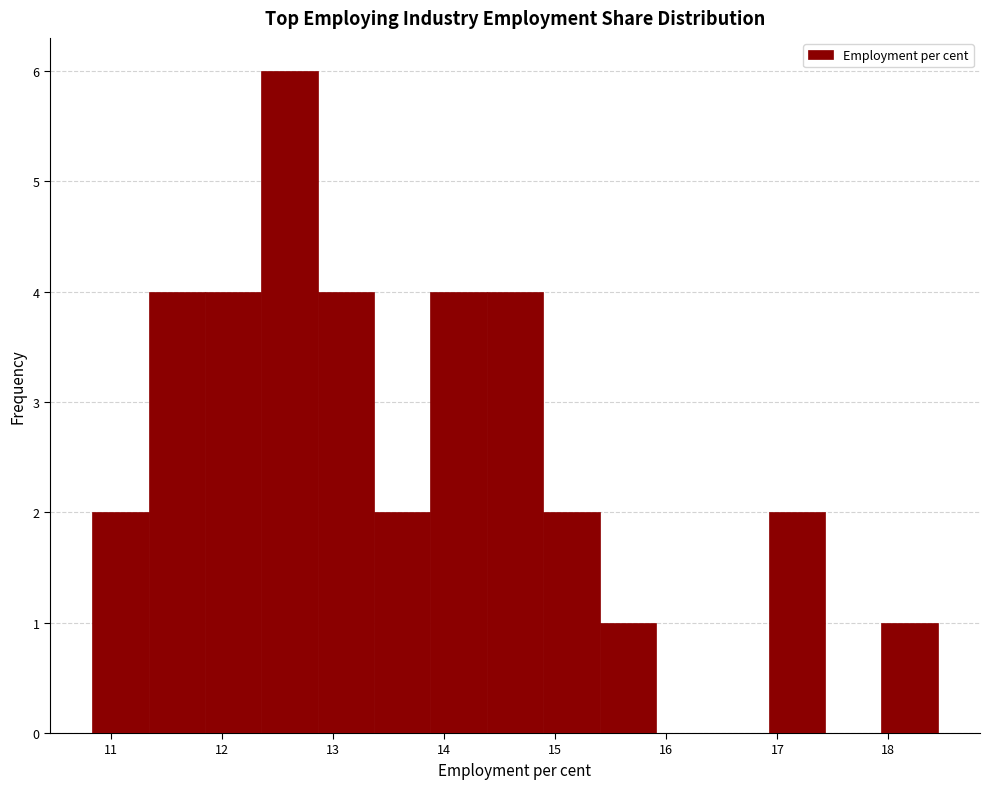

Over which range of the x-axis is the bar tallest?

12.4 to 12.9